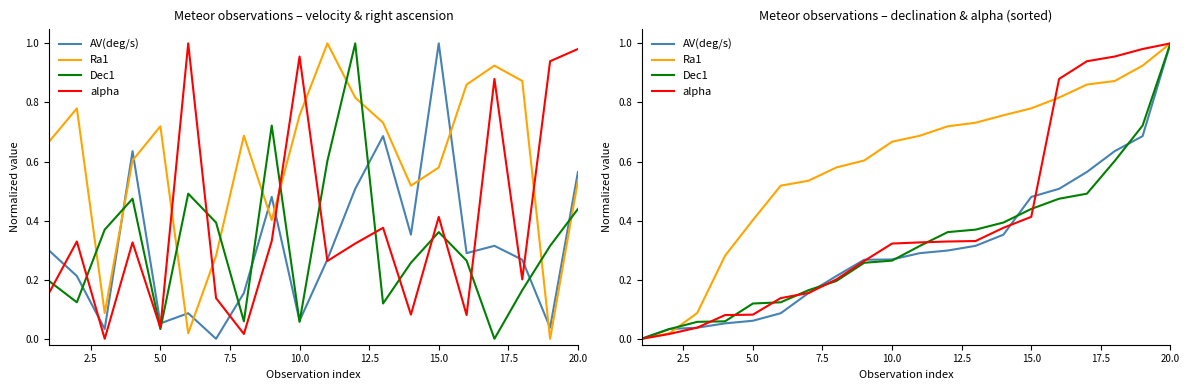

Reading left to right, list all the values displayed in this chart.

AV(deg/s): 0.0	0.0	0.0	0.1	0.1	0.1	0.2	0.2	0.3	0.3	0.3	0.3	0.3	0.4	0.5	0.5	0.6	0.6	0.7	1.0
Ra1: 0.0	0.0	0.1	0.3	0.4	0.5	0.5	0.6	0.6	0.7	0.7	0.7	0.7	0.8	0.8	0.8	0.9	0.9	0.9	1.0
Dec1: 0.0	0.0	0.1	0.1	0.1	0.1	0.2	0.2	0.3	0.3	0.3	0.4	0.4	0.4	0.4	0.5	0.5	0.6	0.7	1.0
alpha: 0.0	0.0	0.0	0.1	0.1	0.1	0.2	0.2	0.3	0.3	0.3	0.3	0.3	0.4	0.4	0.9	0.9	1.0	1.0	1.0